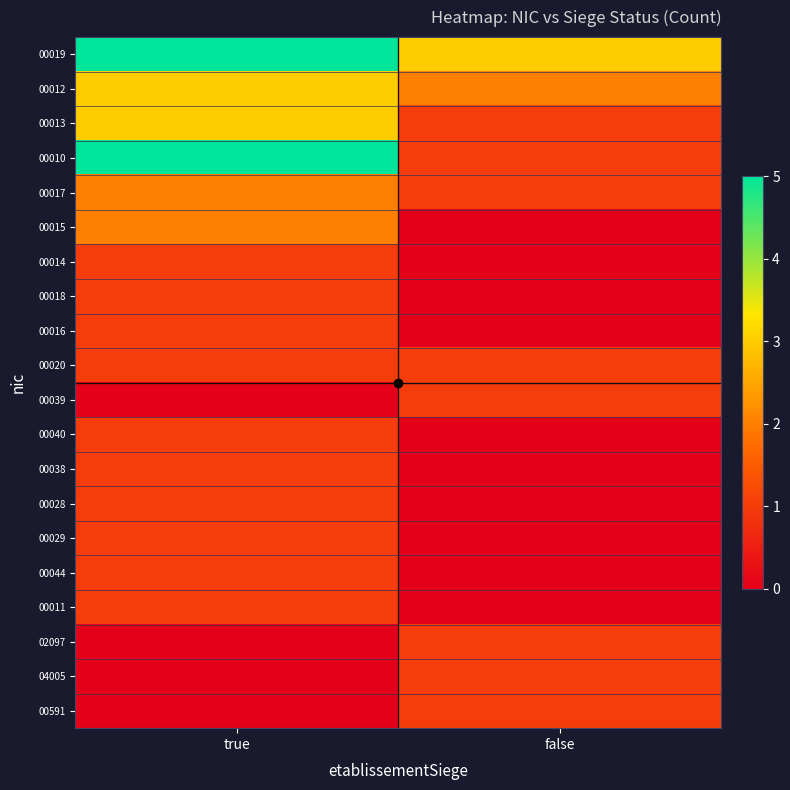

Reading left to right, extract all data points from this chart.

00019: true=5	false=3
00012: true=3	false=2
00013: true=3	false=1
00010: true=5	false=1
00017: true=2	false=1
00015: true=2	false=0
00014: true=1	false=0
00018: true=1	false=0
00016: true=1	false=0
00020: true=1	false=1
00039: true=0	false=1
00040: true=1	false=0
00038: true=1	false=0
00028: true=1	false=0
00029: true=1	false=0
00044: true=1	false=0
00011: true=1	false=0
02097: true=0	false=1
04005: true=0	false=1
00591: true=0	false=1